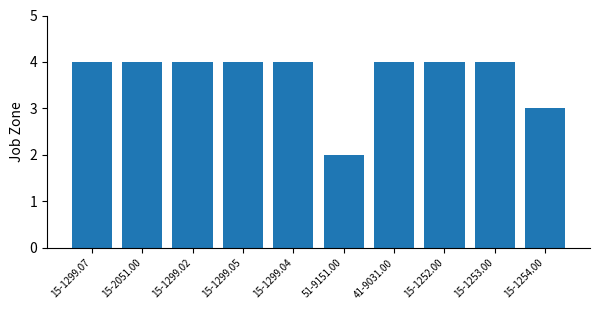

The value at 15-1254.00 is 3. True or false?

True